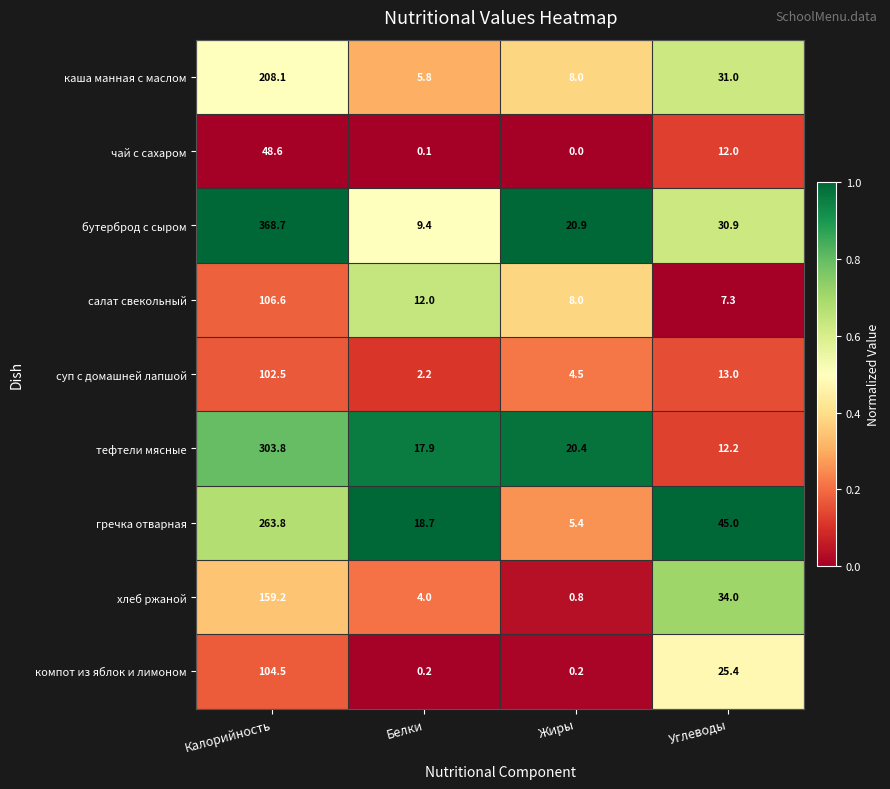

True or false: бутерброд с сыром has a value of 9.4 at Белки.

True